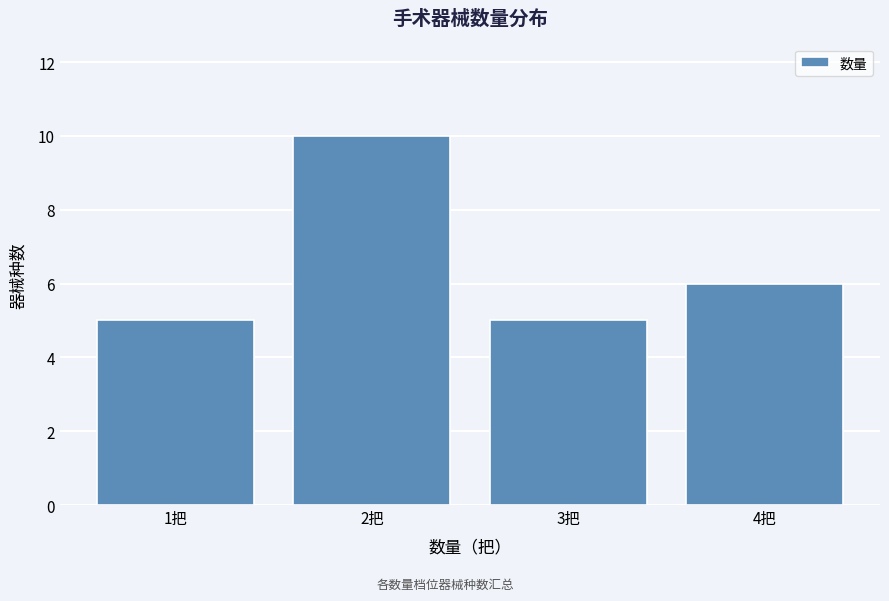

Reading right to left, what are all the values shown in this chart?

4把=6	3把=5	2把=10	1把=5